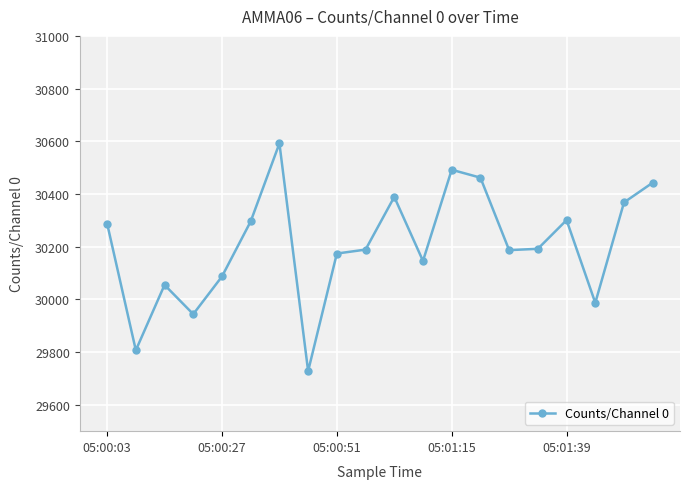

What is the minimum value shown in the chart?

29728